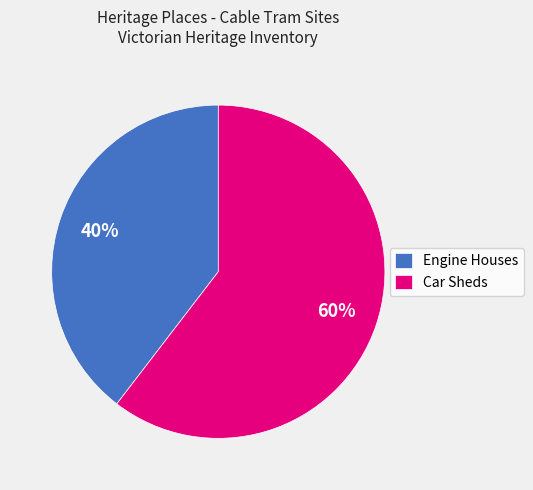

Is the sum of Engine Houses and Car Sheds greater than half?

Yes